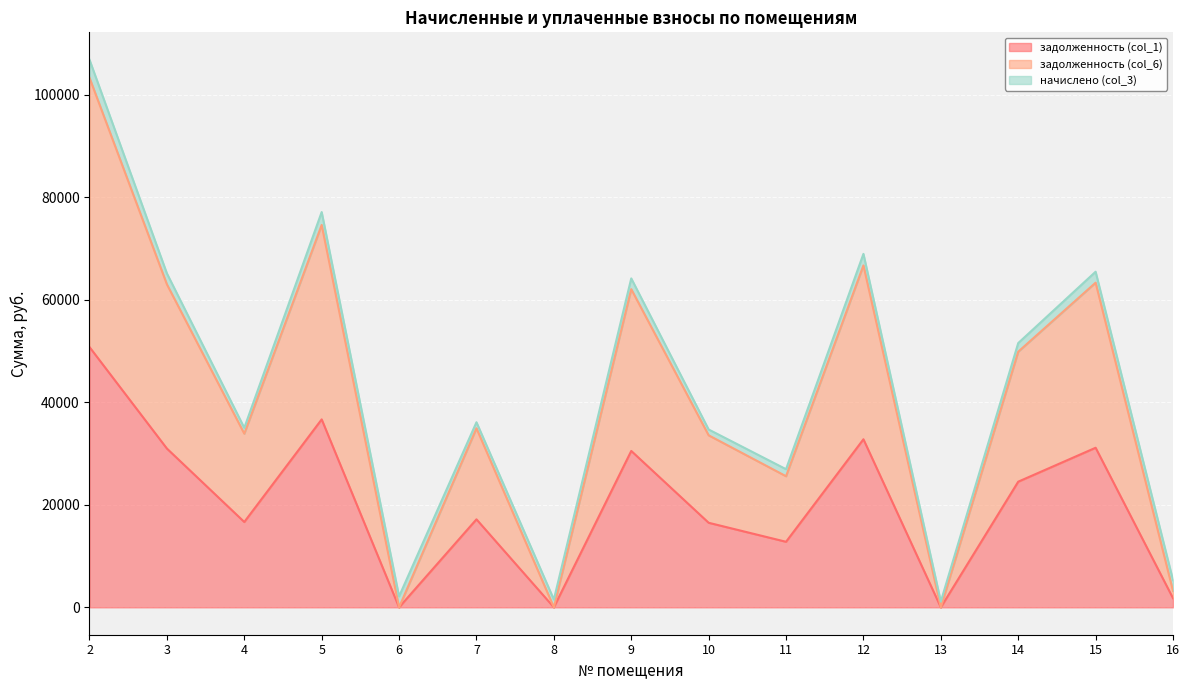

Which label corresponds to the largest value in the chart?

2